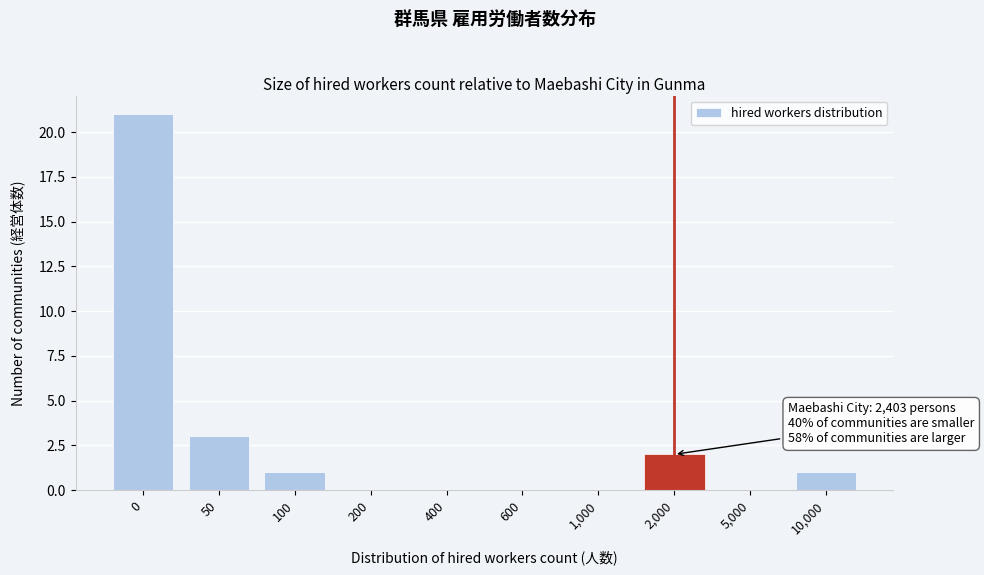

Reading left to right, extract all data points from this chart.

0=21	50=3	100=1	200=0	400=0	600=0	1,000=0	2,000=2	5,000=0	10,000=1